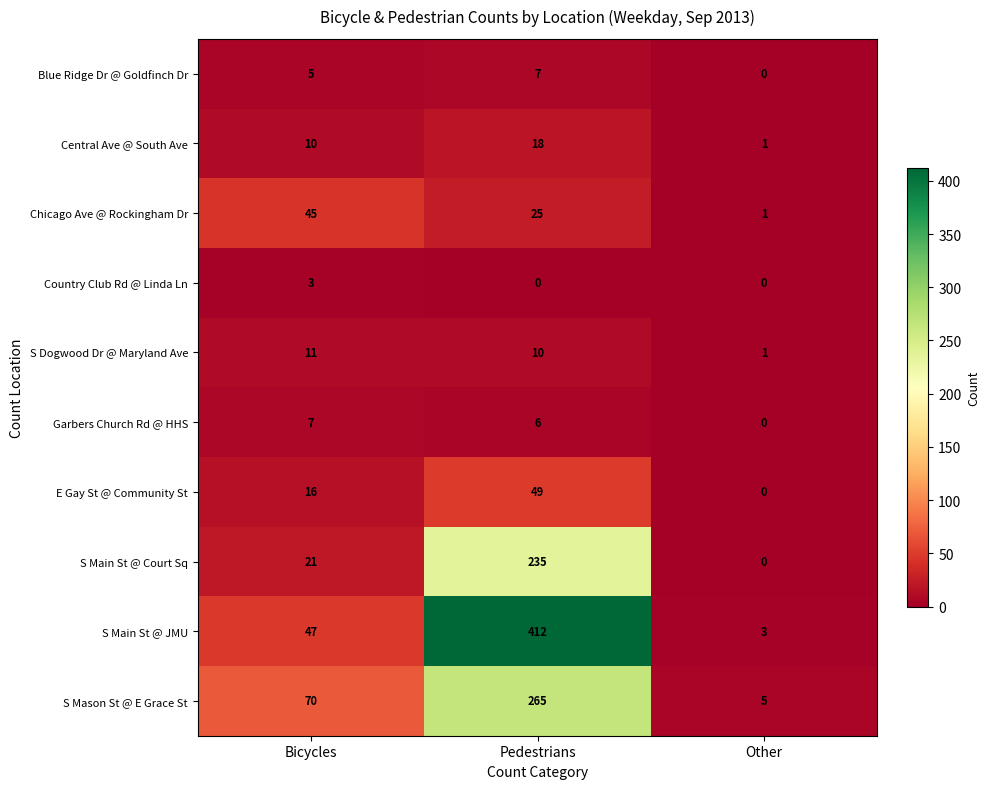

What is the lowest value of the S Mason St @ E Grace St series?

5